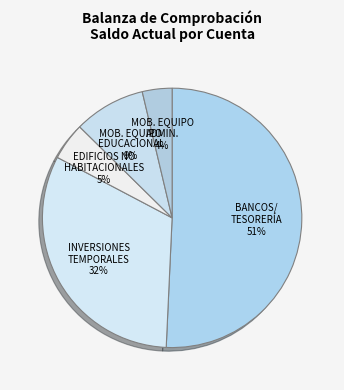

Between INVERSIONES TEMPORALES and MOB. EQUIPO ADMIN., which is larger?

INVERSIONES TEMPORALES